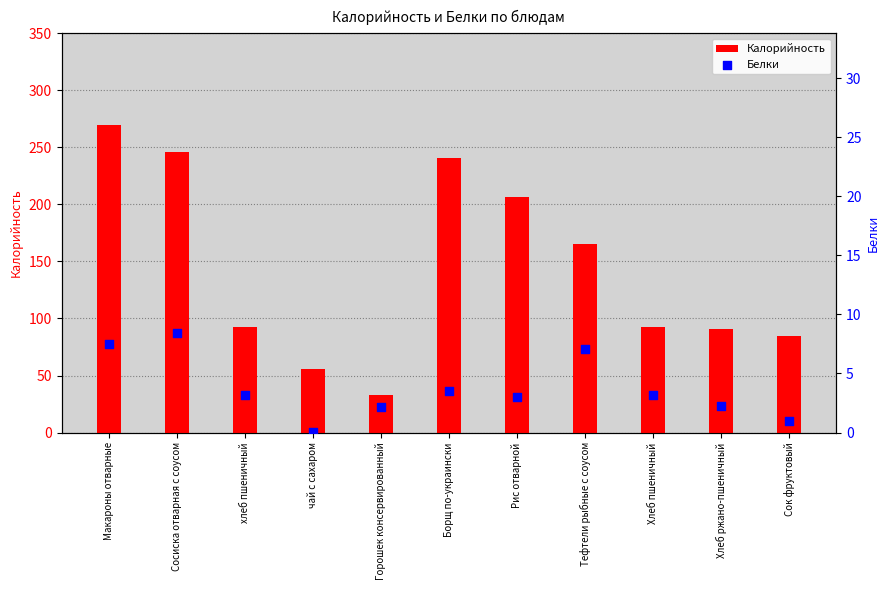

Which series has the largest total across all categories?

Калорийность